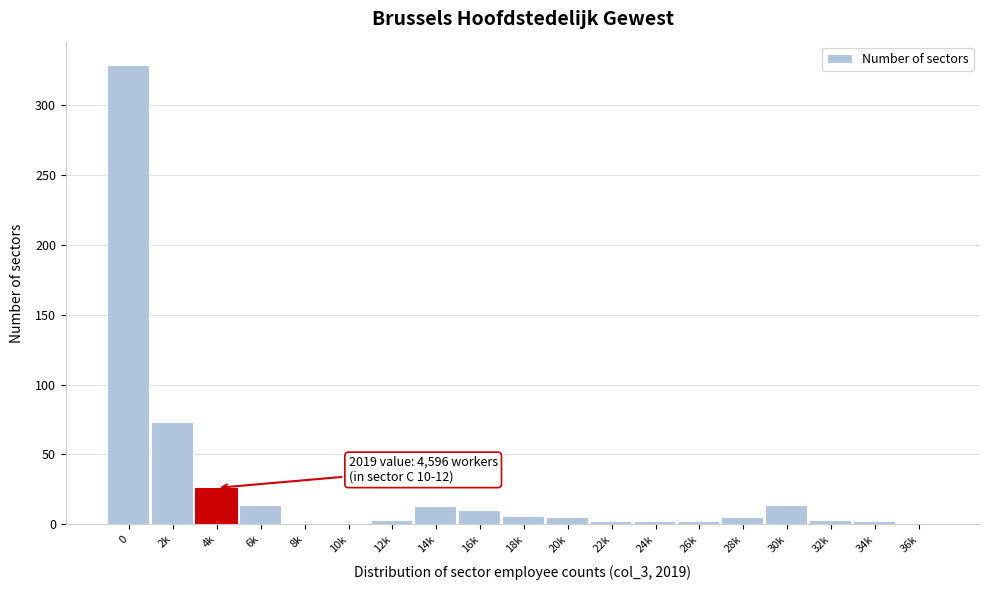

At which label is the value closest to 164?

2k